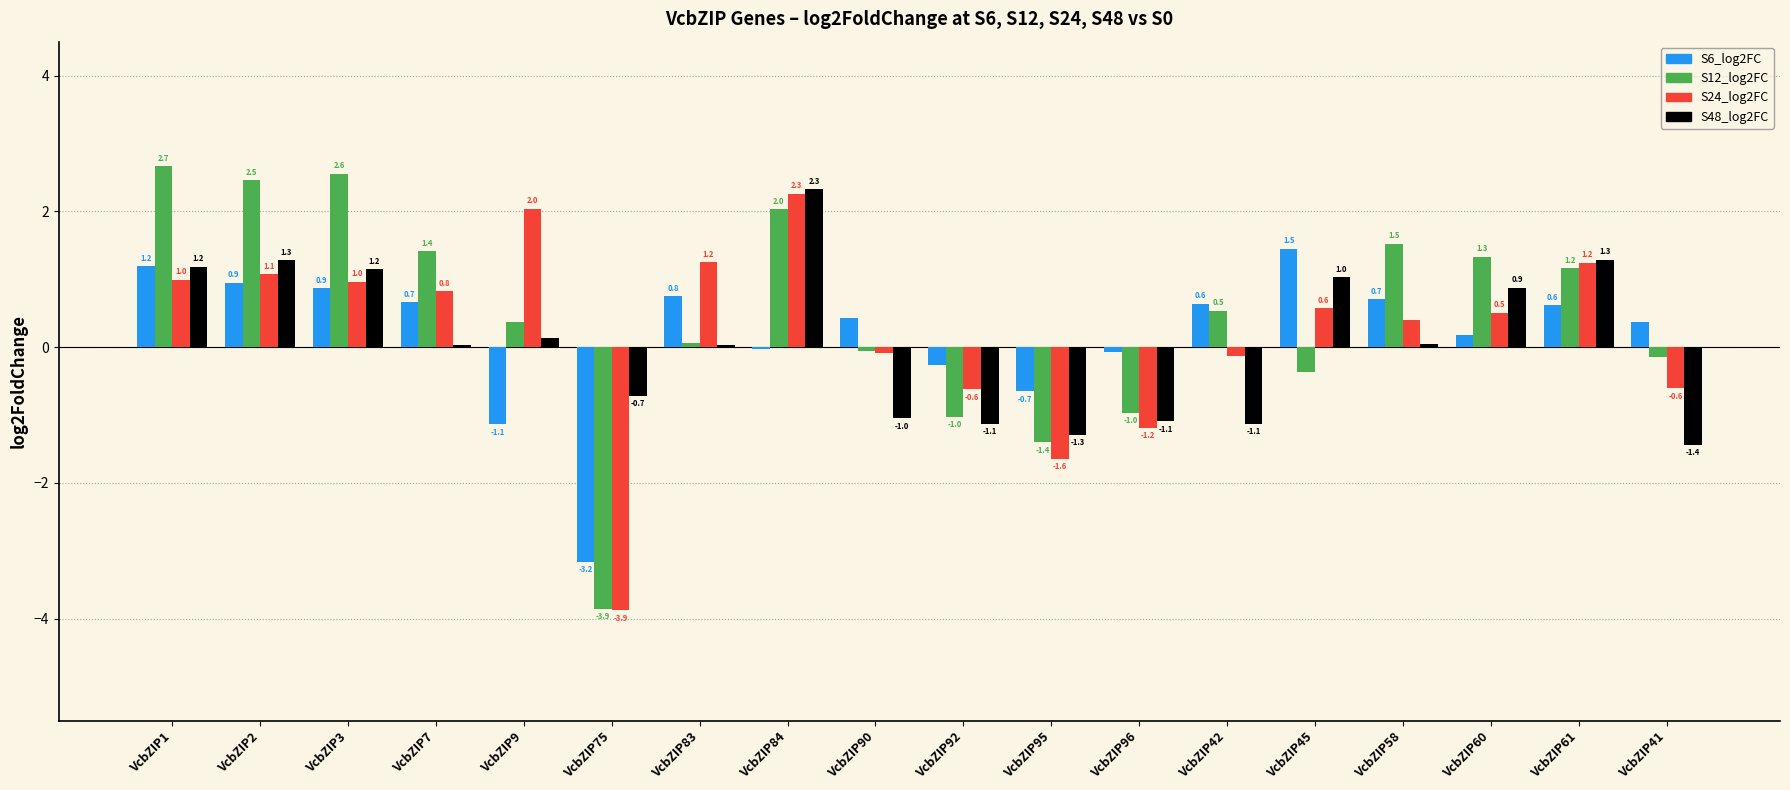

What is the sum of the S48_log2FC values at VcbZIP3 and VcbZIP58?

1.2